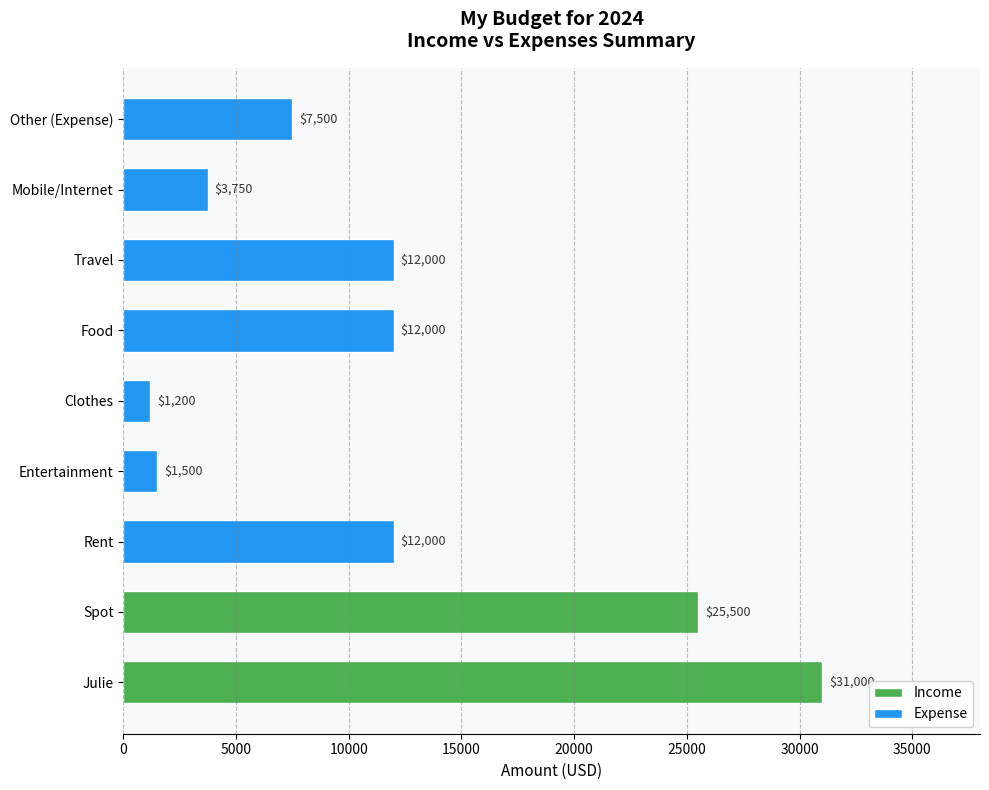

Is it true that Expense equals 1923 at Mobile/Internet?

False